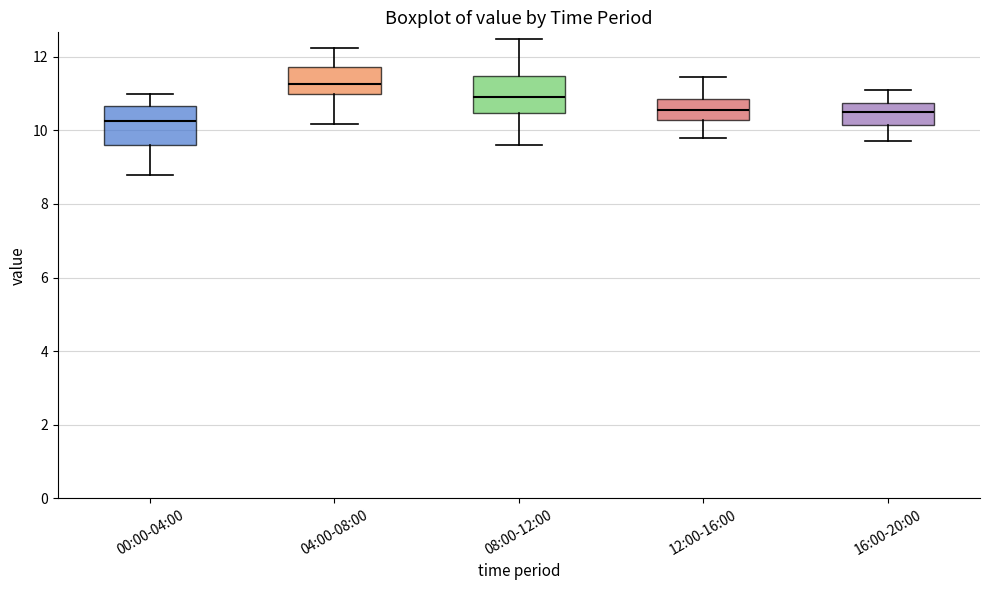

Reading left to right, read every box against the y-axis: the position of its median line, the range the box covers, and the ends of its whiskers. The values are not printed on the chart, so give them approximately, as read against the axis.

00:00-04:00: median 10.2, box 9.6 to 10.6, whiskers 8.8 to 11.0
04:00-08:00: median 11.2, box 11.0 to 11.8, whiskers 10.2 to 12.2
08:00-12:00: median 11.0, box 10.4 to 11.4, whiskers 9.6 to 12.4
12:00-16:00: median 10.6, box 10.2 to 10.8, whiskers 9.8 to 11.4
16:00-20:00: median 10.6, box 10.2 to 10.8, whiskers 9.8 to 11.2